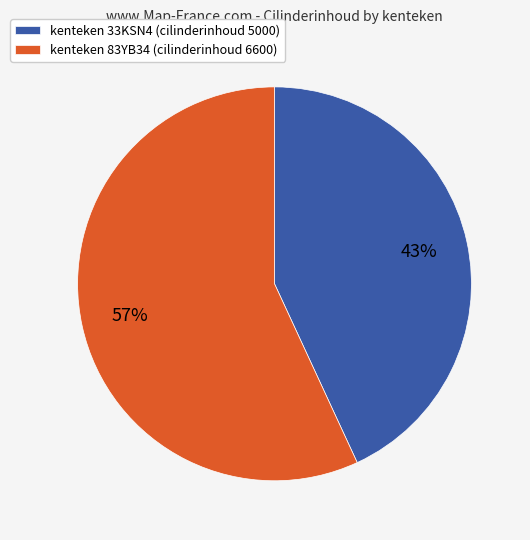

How many segments does this pie chart have?

2